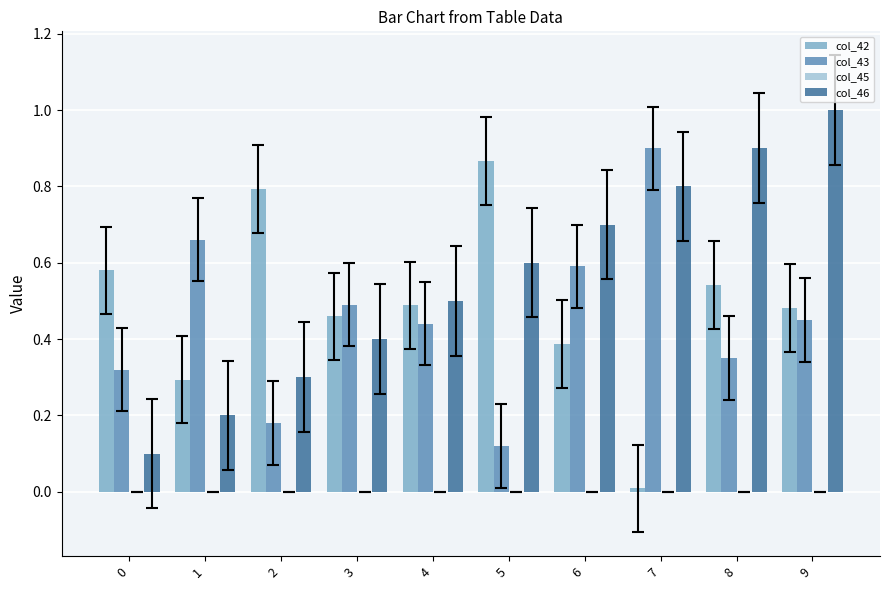

Is it true that col_46 equals 0.6 at 5?

True